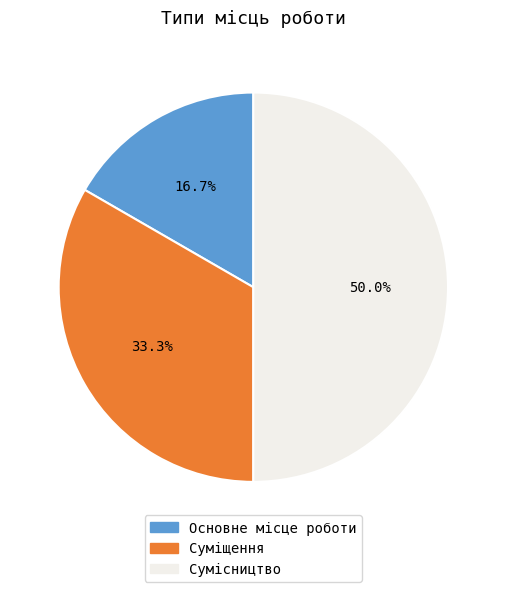

True or false: Суміщення accounts for 26% of the total.

False